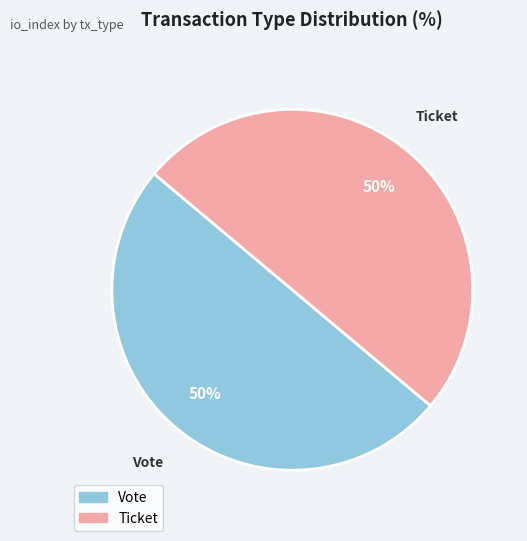

To the nearest percent, what is the difference between the largest and smallest slice percentages?

0%